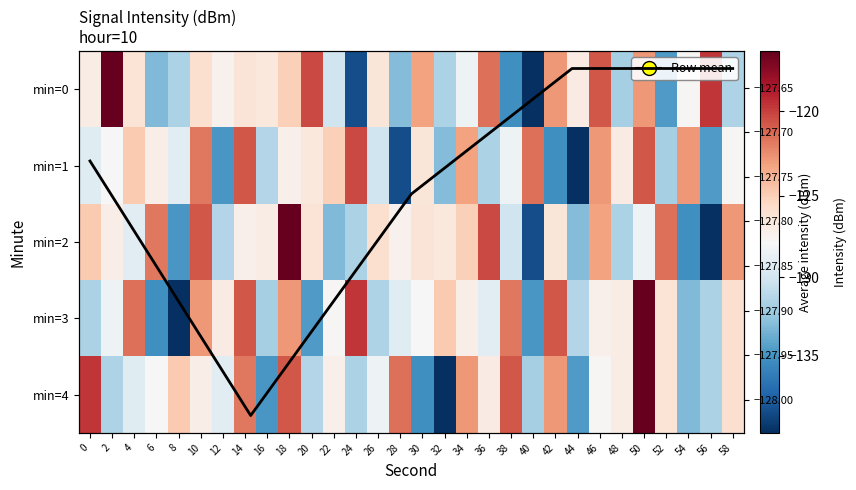

What is the difference between the maximum and minimum values in the 3 series?

23.5